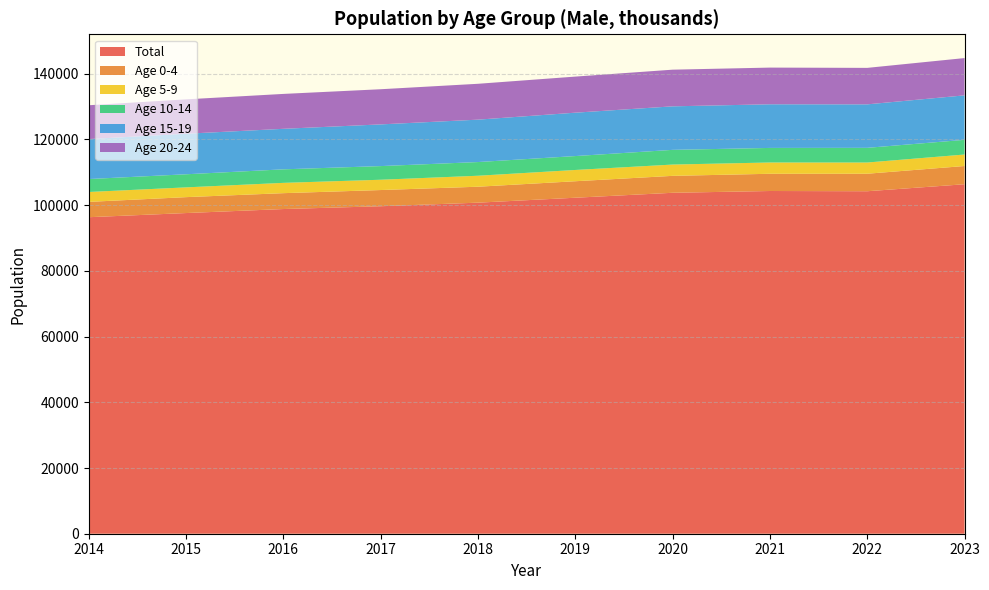

Reading right to left, list all the values displayed in this chart.

Total: 106368	104238	104309	103768	102263	100761	99673	98820	97599	96332
Age 0-4: 5549	5329	5242	5152	5019	4852	4930	4832	4842	4667
Age 5-9: 3494	3414	3435	3437	3428	3340	3133	3134	2972	3012
Age 10-14: 4471	4465	4434	4474	4233	4168	4156	4118	3987	3936
Age 15-19: 13536	13233	13282	13246	13203	12904	12688	12333	12335	12169
Age 20-24: 11349	11103	11166	11159	10983	10915	10702	10622	10465	10291